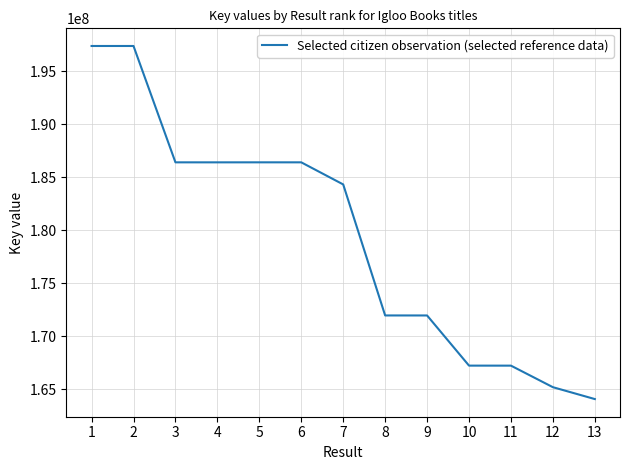

The value at 3 is 298199803. True or false?

False